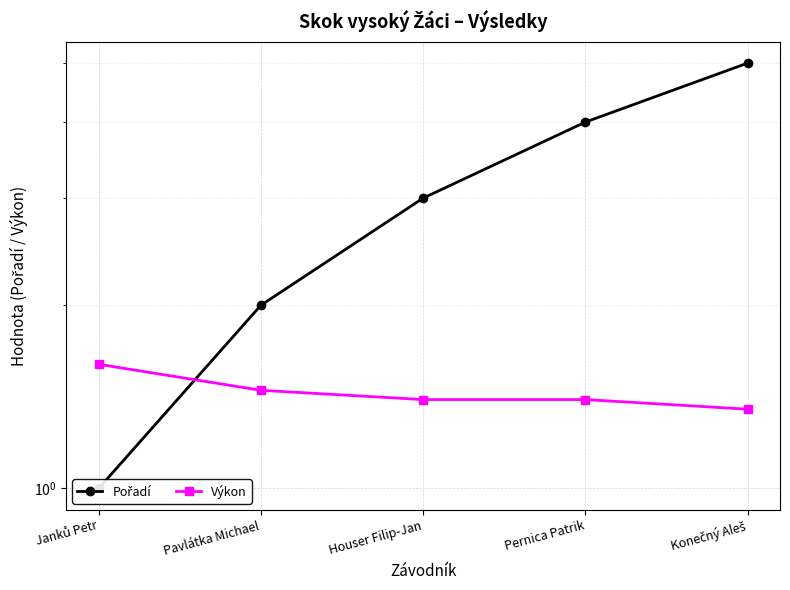

Count the number of categories in the chart.

5